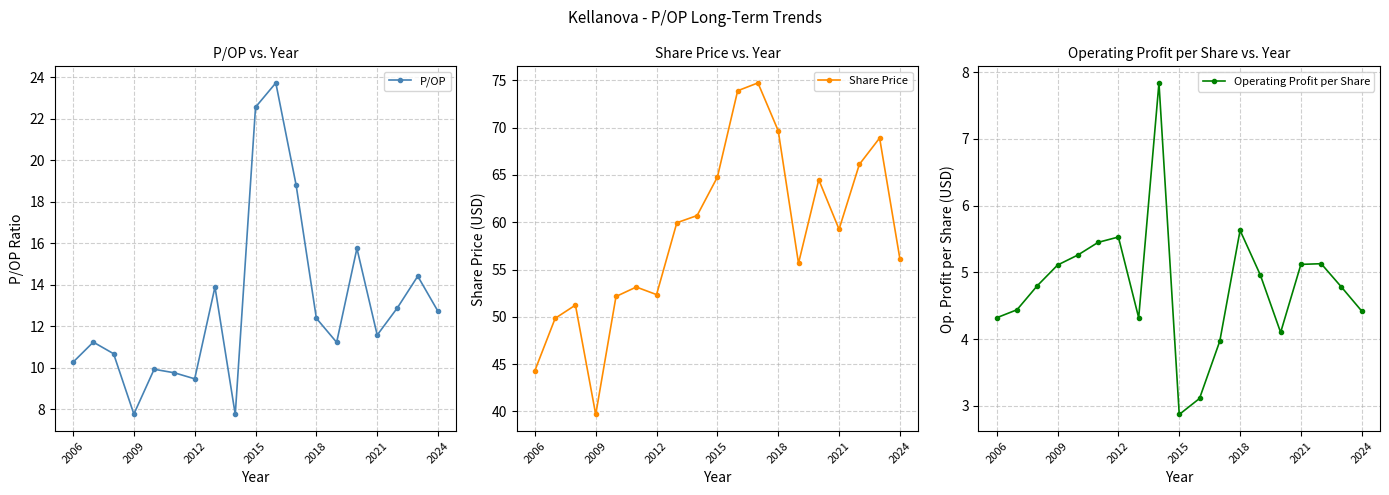

True or false: Share Price and P/OP cross at least once.

False